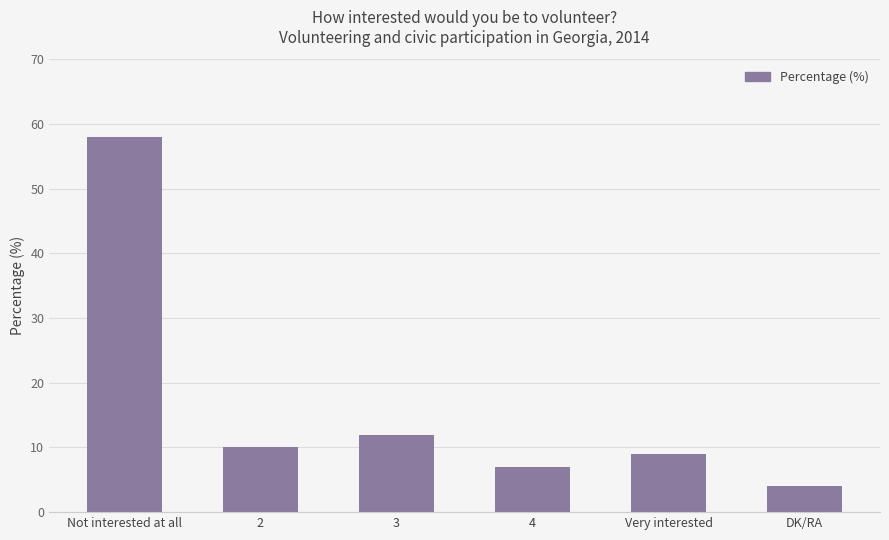

The chart shows a value of 58 at Not interested at all. True or false?

True